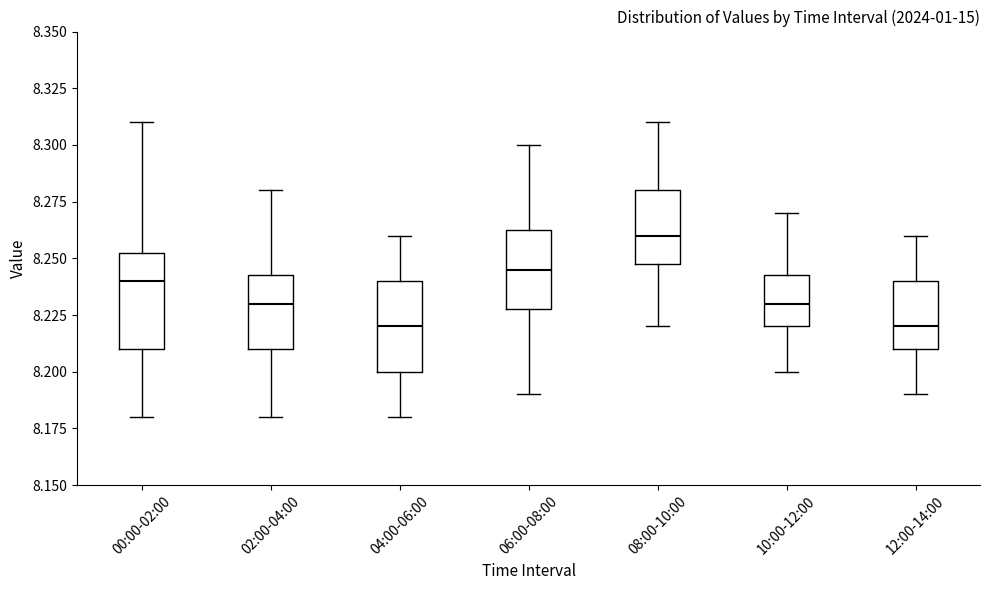

Where does the upper whisker of the box for 00:00-02:00 end on the y-axis? The values are not printed on the chart, so give them approximately, as read against the axis.

8.310